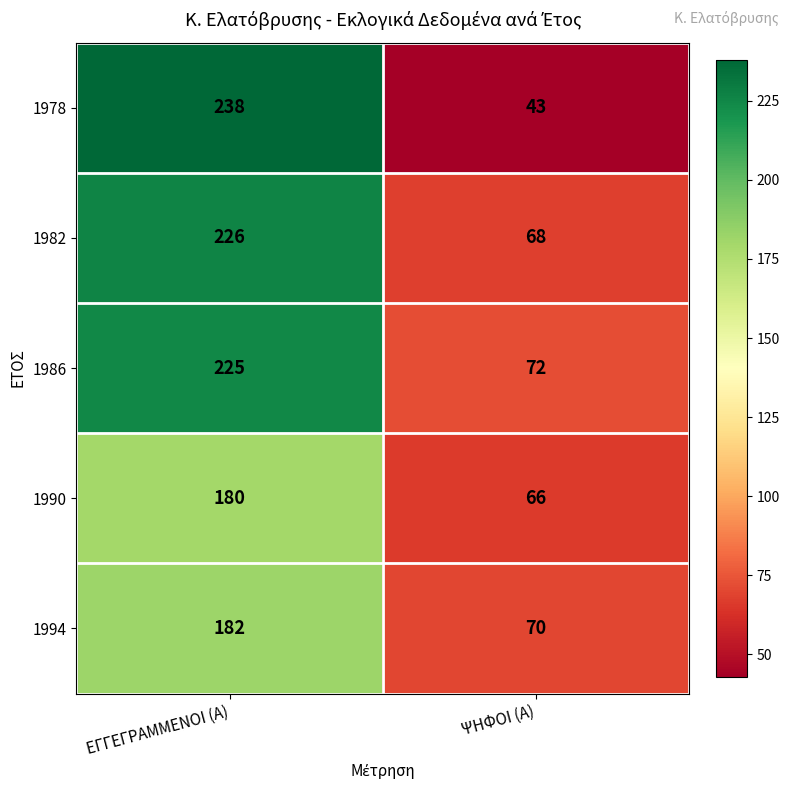

Which category has the highest value across all series?

ΕΓΓΕΓΡΑΜΜΕΝΟΙ (Α)